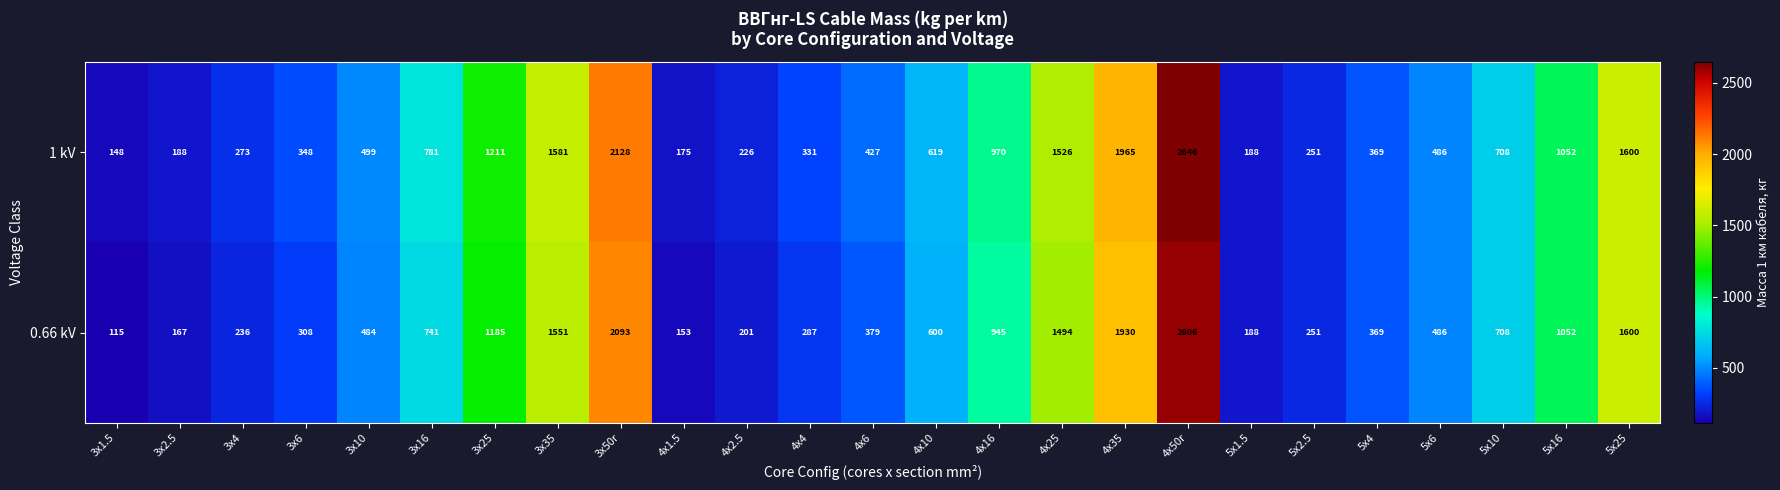

What is the spread (max minus min) of values at 4x16?

25